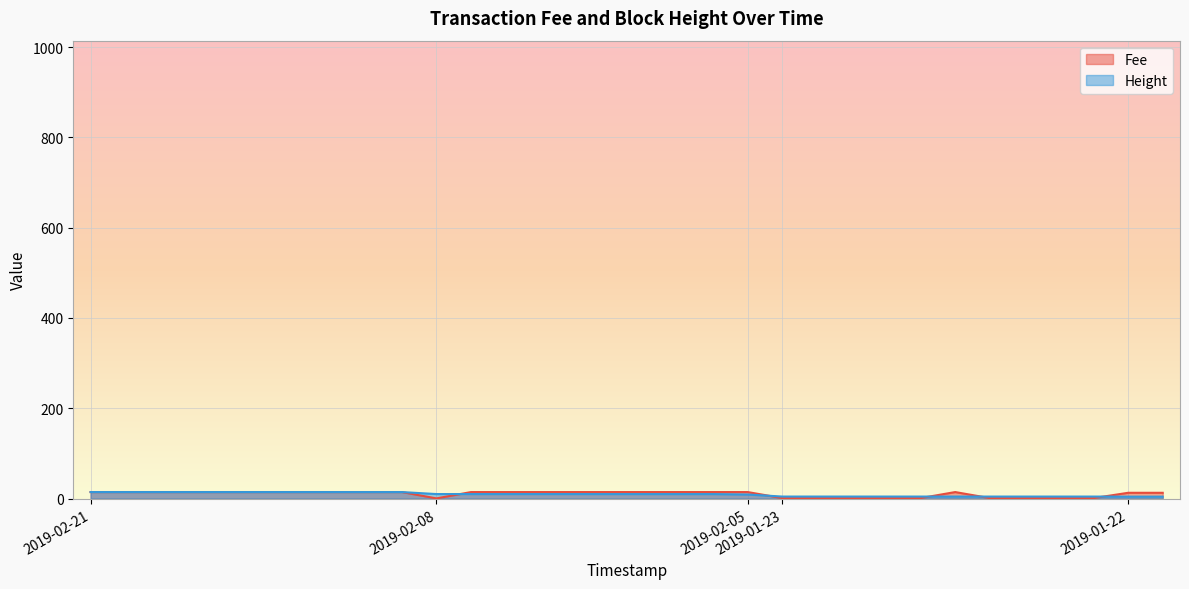

Reading right to left, what are all the values shown in this chart?

Fee: 2019-01-22 21:10:40=12.8	2019-01-22 21:13:32=12.8	2019-01-23 11:11:12=1.0	2019-01-23 11:11:12=1.0	2019-01-23 11:11:12=1.0	2019-01-23 11:11:12=1.0	2019-01-23 11:43:47=14.4	2019-01-23 12:36:08=1.0	2019-01-23 12:36:08=1.0	2019-01-23 12:36:08=1.0	2019-01-23 12:36:08=1.0	2019-01-23 12:36:08=1.0	2019-02-05 22:17:44=14.4	2019-02-08 16:27:47=14.4	2019-02-08 16:27:47=14.4	2019-02-08 16:34:09=14.4	2019-02-08 16:40:19=14.4	2019-02-08 18:53:00=14.4	2019-02-08 18:53:00=14.4	2019-02-08 18:55:19=14.4	2019-02-08 20:01:44=14.4	2019-02-08 20:38:07=0.4	2019-02-21 20:55:20=14.4	2019-02-21 20:55:20=14.4	2019-02-21 20:55:20=14.4	2019-02-21 21:44:01=14.4	2019-02-21 21:44:01=14.4	2019-02-21 21:44:01=14.4	2019-02-21 21:44:01=14.4	2019-02-21 21:44:01=14.4	2019-02-21 21:44:01=14.4	2019-02-21 21:44:01=14.4
Height: 2019-01-22 21:10:40=4.2	2019-01-22 21:13:32=4.2	2019-01-23 11:11:12=4.4	2019-01-23 11:11:12=4.4	2019-01-23 11:11:12=4.4	2019-01-23 11:11:12=4.4	2019-01-23 11:43:47=4.4	2019-01-23 12:36:08=4.4	2019-01-23 12:36:08=4.4	2019-01-23 12:36:08=4.4	2019-01-23 12:36:08=4.4	2019-01-23 12:36:08=4.4	2019-02-05 22:17:44=9.0	2019-02-08 16:27:47=9.9	2019-02-08 16:27:47=9.9	2019-02-08 16:34:09=9.9	2019-02-08 16:40:19=9.9	2019-02-08 18:53:00=9.9	2019-02-08 18:53:00=9.9	2019-02-08 18:55:19=9.9	2019-02-08 20:01:44=10.0	2019-02-08 20:38:07=10.0	2019-02-21 20:55:20=14.4	2019-02-21 20:55:20=14.4	2019-02-21 20:55:20=14.4	2019-02-21 21:44:01=14.4	2019-02-21 21:44:01=14.4	2019-02-21 21:44:01=14.4	2019-02-21 21:44:01=14.4	2019-02-21 21:44:01=14.4	2019-02-21 21:44:01=14.4	2019-02-21 21:44:01=14.4